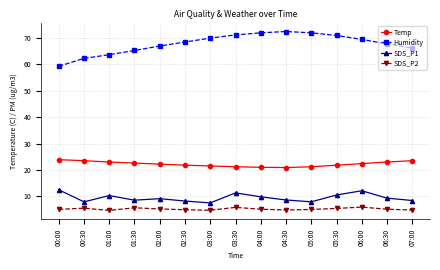

True or false: Temp and Humidity intersect in this chart.

False